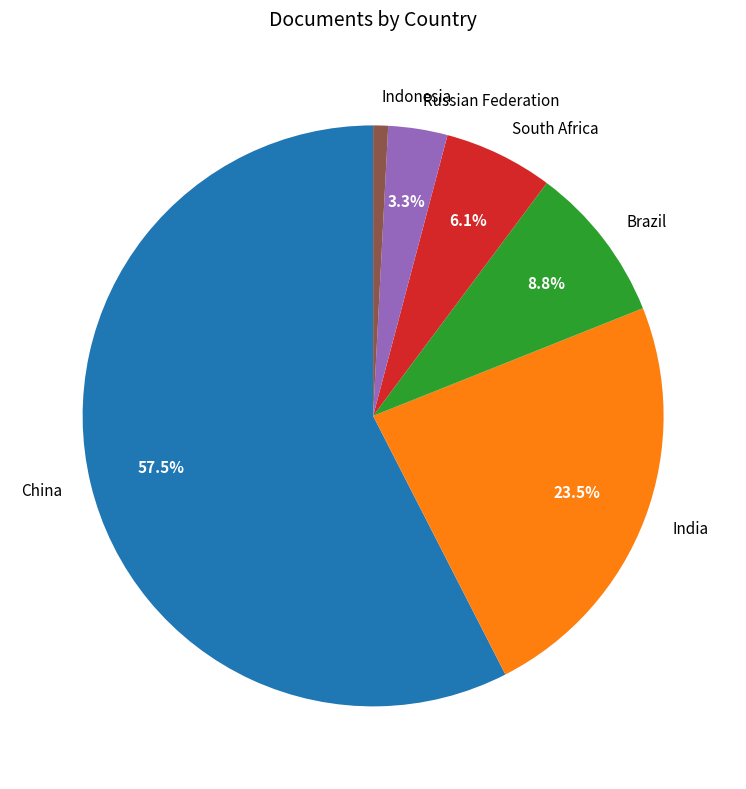

How many slices are in this pie chart?

6